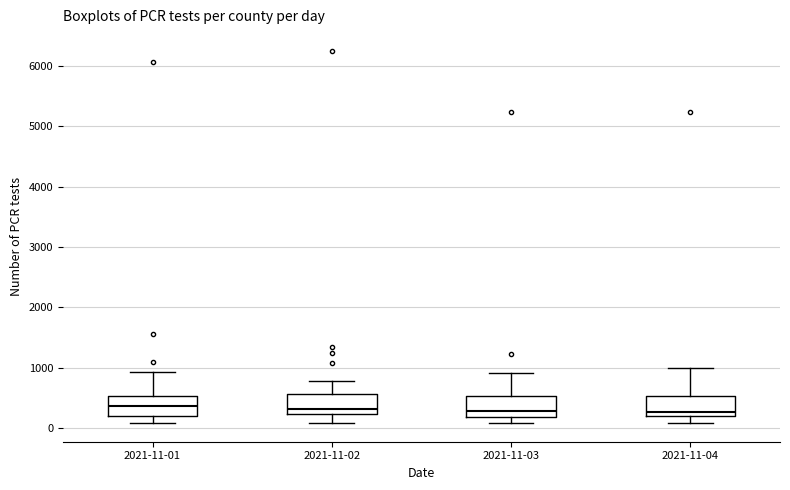

Where does the upper whisker of the box for 2021-11-04 end on the y-axis? The values are not printed on the chart, so give them approximately, as read against the axis.

1000